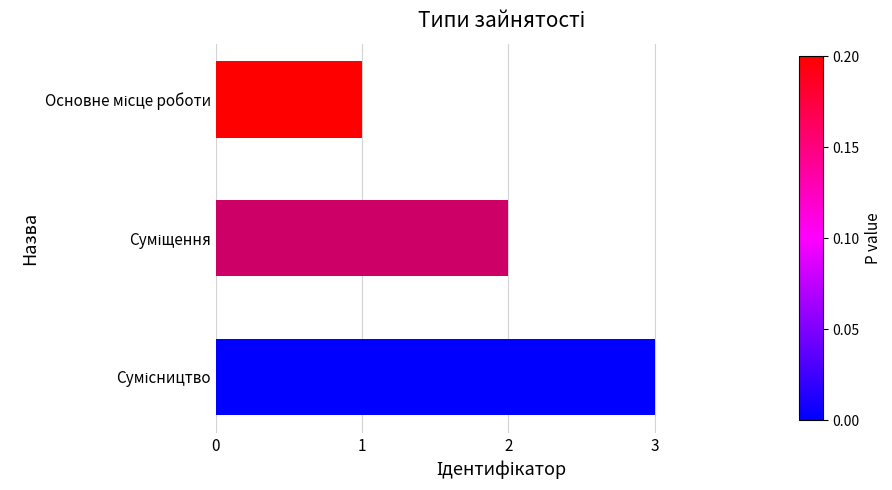

What is the sum of all values?

6